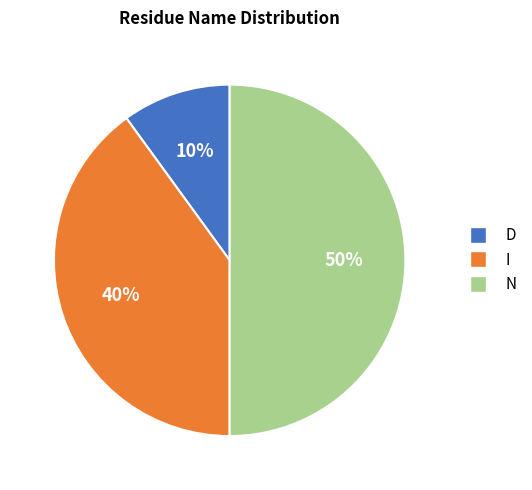

Count the number of slices in the pie.

3